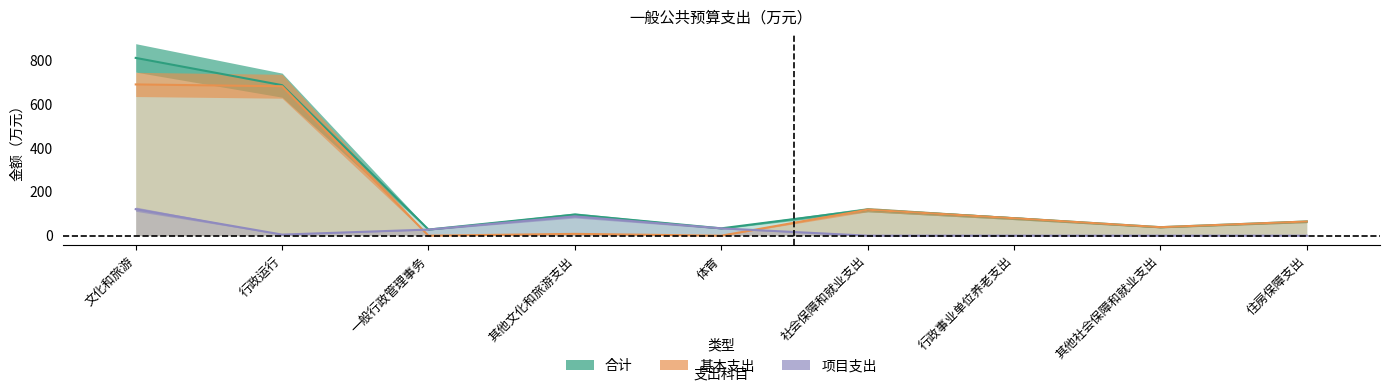

Count the number of categories in the chart.

9